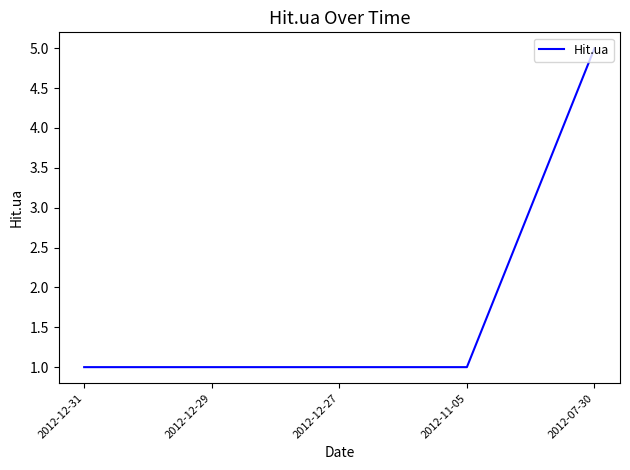

What is the sum of all values?

9